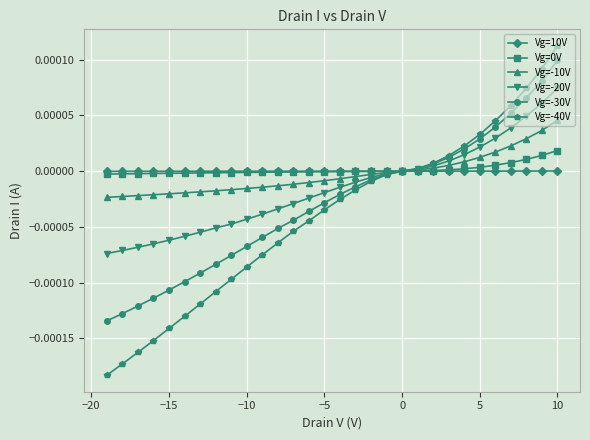

How many times do Vg=-20V and Vg=-40V cross each other?

1